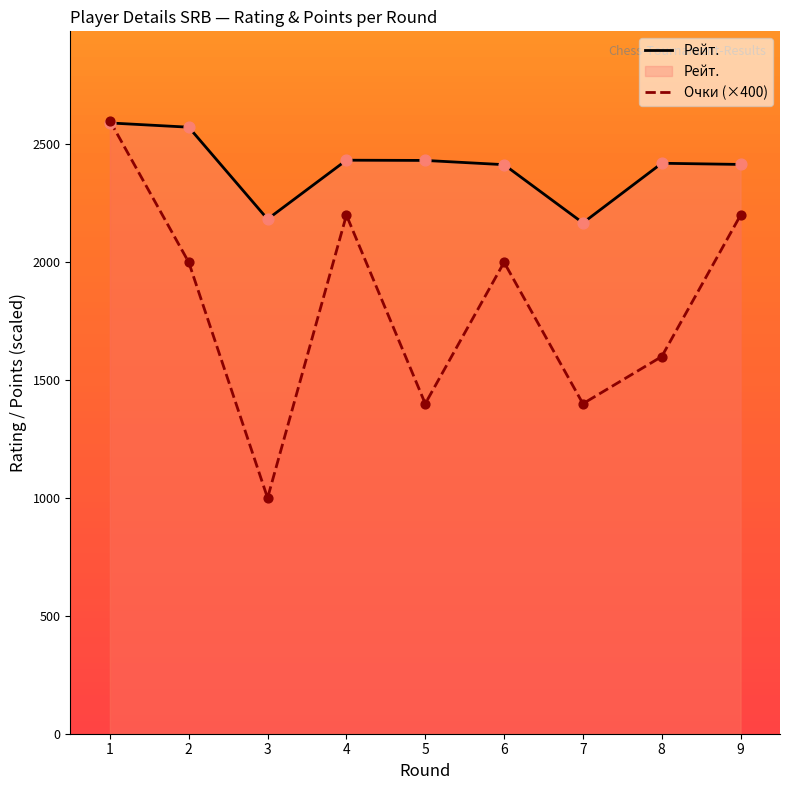

What are all the series names shown in the legend?

Рейт., Очки (×400)